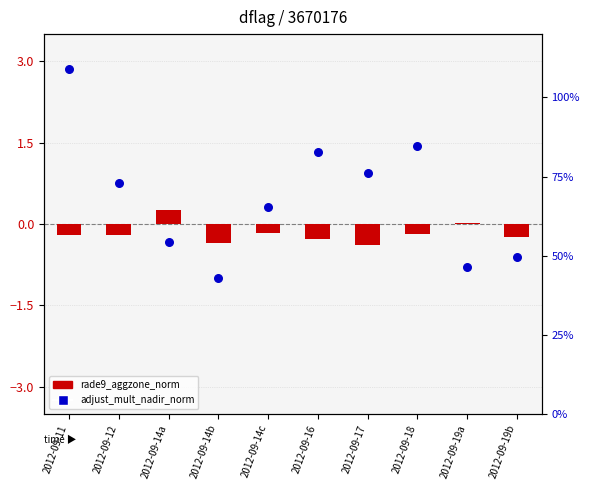

Is the value of adjust_mult_nadir_norm at 2012-09-14b greater than the value of rade9_aggzone_norm at 2012-09-17?

Yes